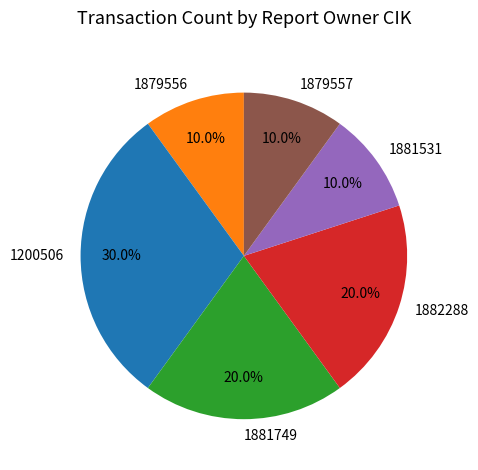

Is 1881531 the majority of the pie?

No